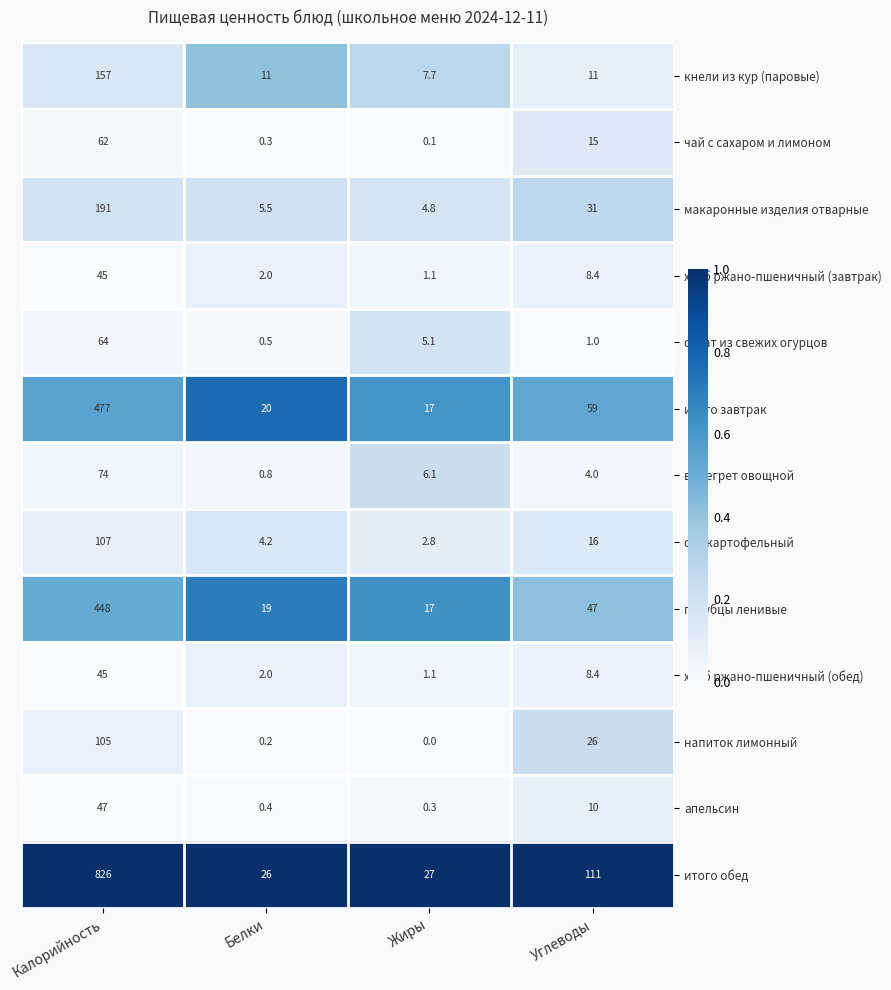

What is the total value across all series at Белки?

91.9